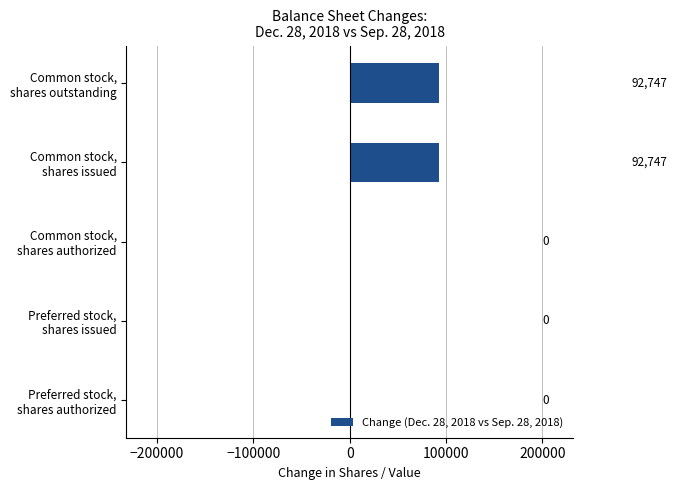

How many values are between 0 and 92747?

5